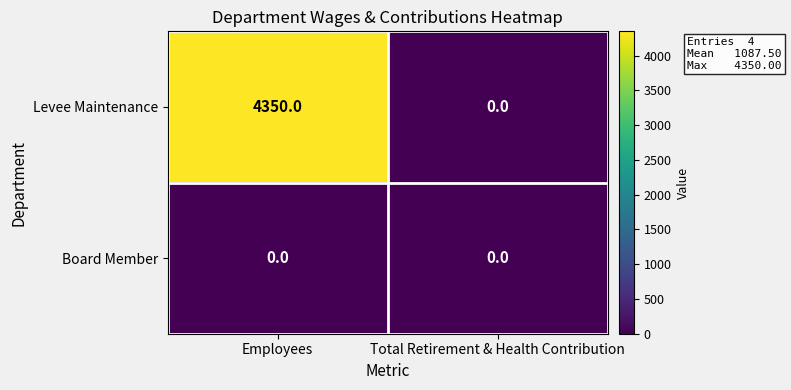

Read the Levee Maintenance value at Employees, to the nearest 50.

4350